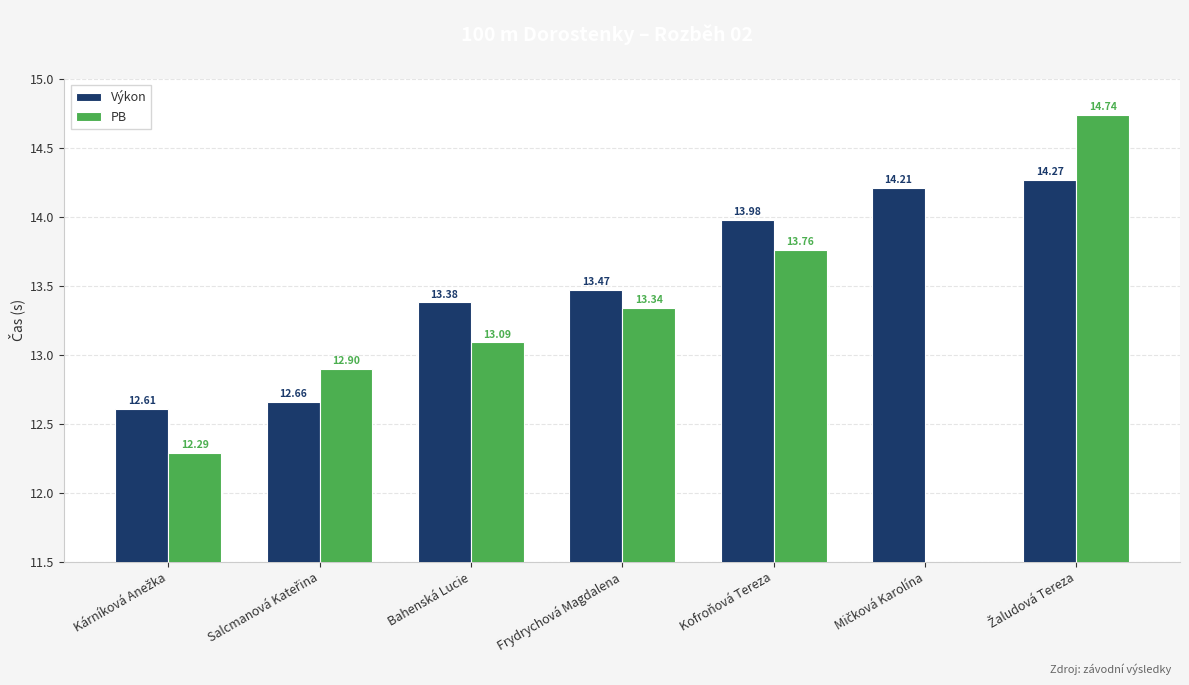

Rank the categories by PB value from lowest to highest.

Mičková Karolína, Kárníková Anežka, Salcmanová Kateřina, Bahenská Lucie, Frydrychová Magdalena, Kofroňová Tereza, Žaludová Tereza